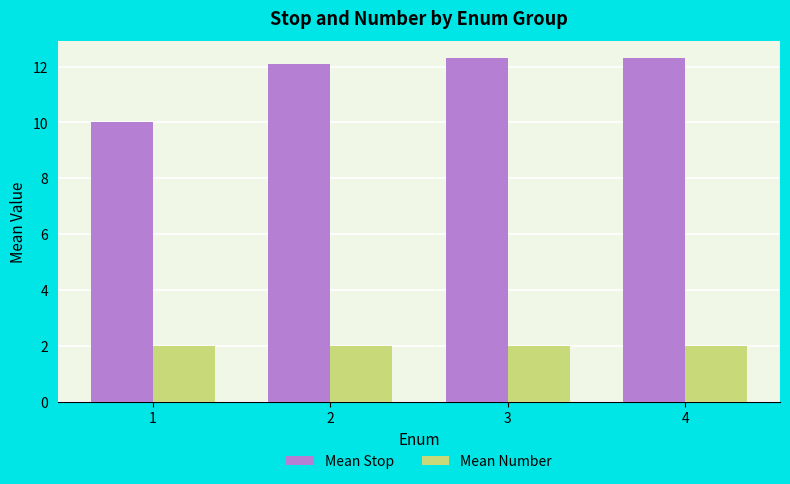

What is the value of the Mean Stop bar at the 1st from the left?

10.0